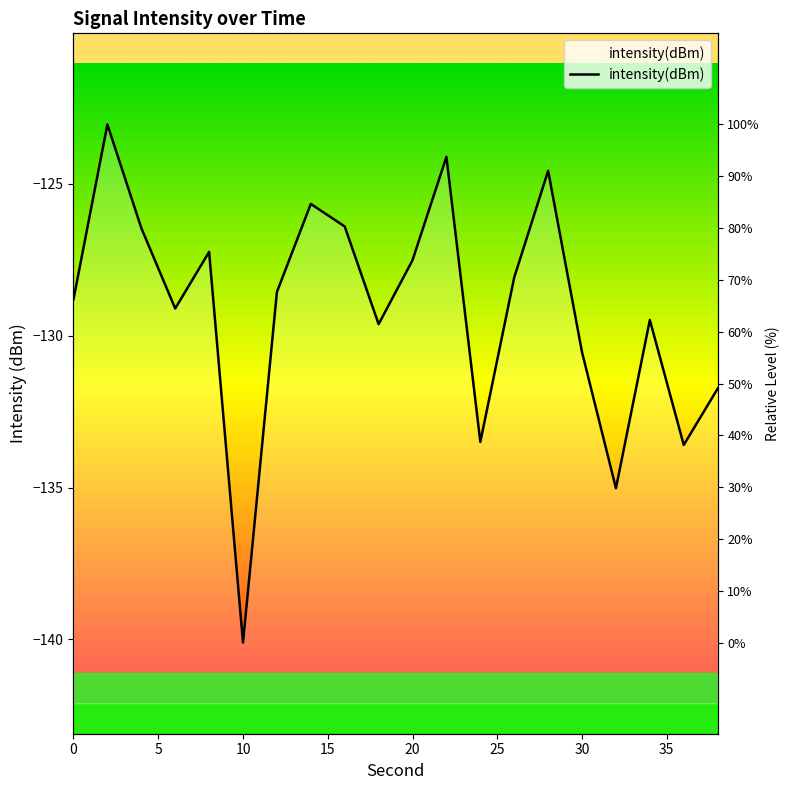

What is the difference between the maximum and minimum values?

17.1